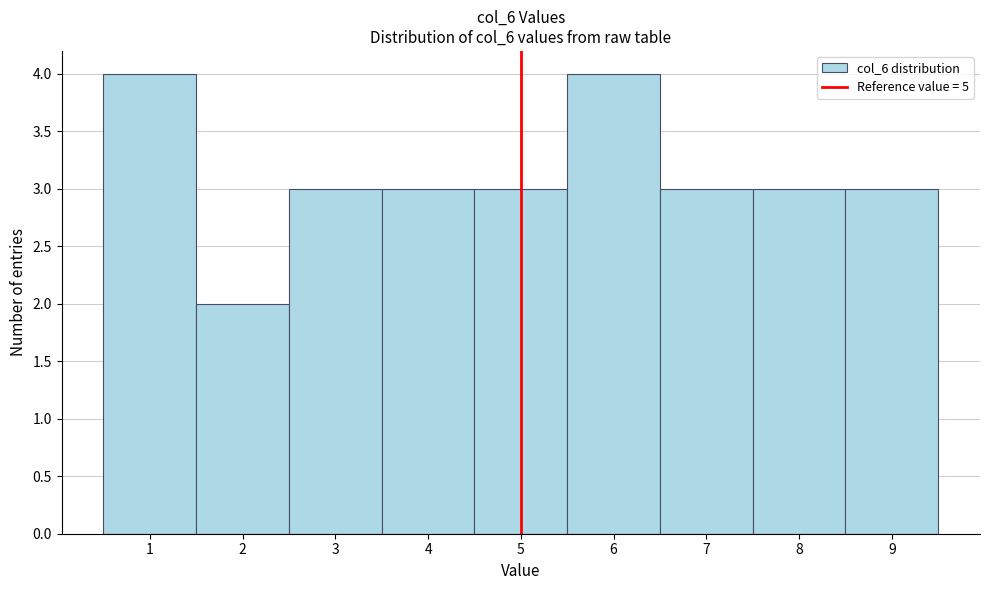

Reading left to right, list every bar in this chart as the range it spans on the x-axis followed by its height. The values are not printed on the chart, so give them approximately, as read against the axis.

0.5 to 1.5: 4
1.5 to 2.5: 2
2.5 to 3.5: 3
3.5 to 4.5: 3
4.5 to 5.5: 3
5.5 to 6.5: 4
6.5 to 7.5: 3
7.5 to 8.5: 3
8.5 to 9.5: 3